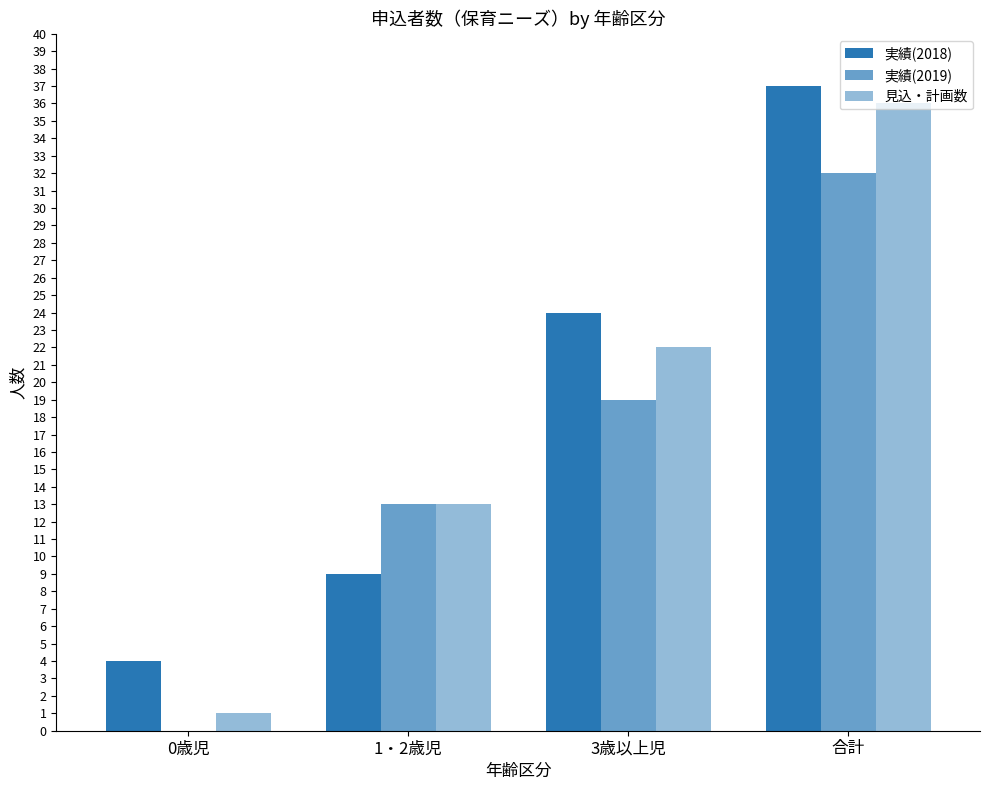

What is the difference between the highest and lowest values at 合計?

5